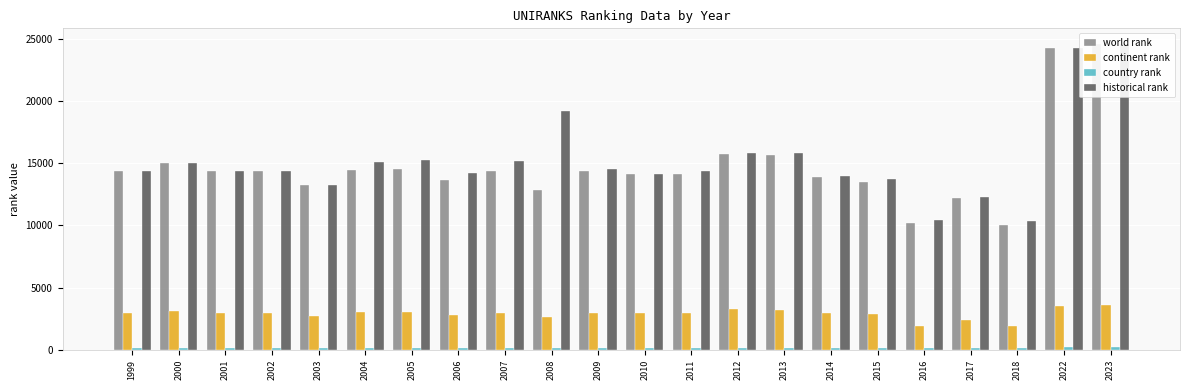

What is the value of the world rank bar at the 9th from the left?

14375.0